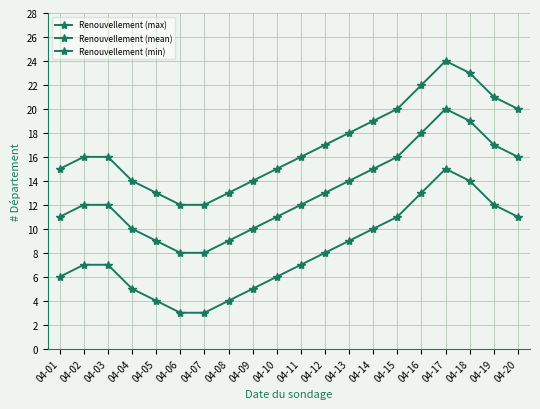

How many data points does each series have?

20